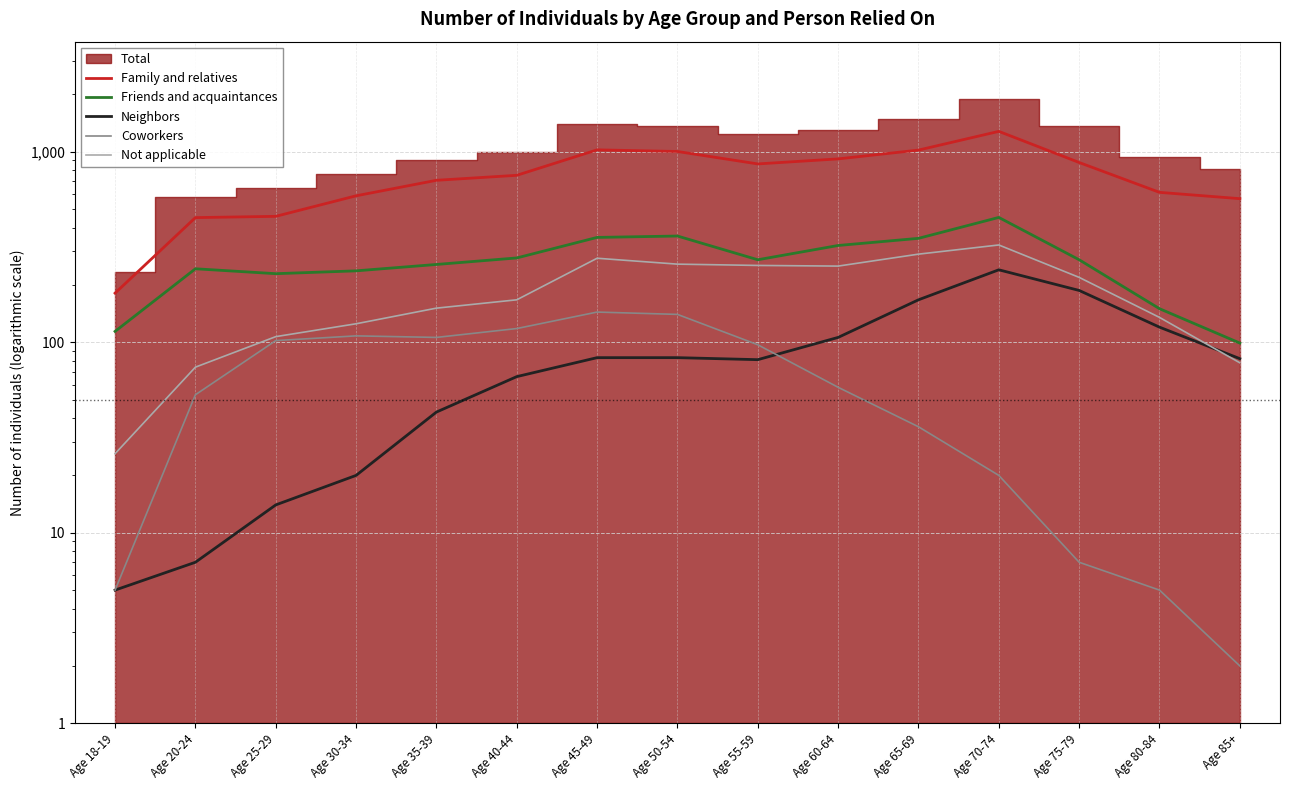

Between Age 70-74 and Age 25-29, which is larger?

Age 70-74